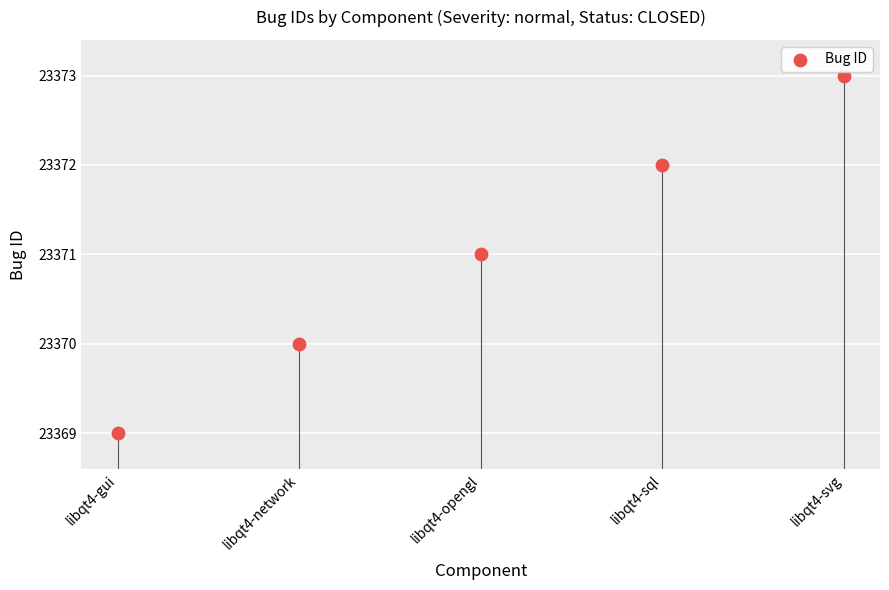

What is the average Y value?

23371